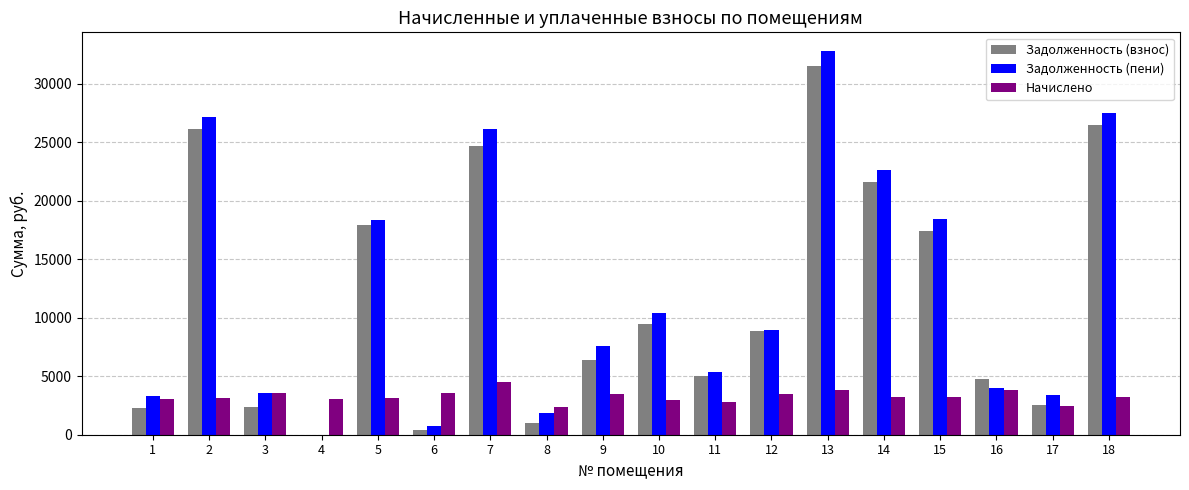

Is the value of Начислено at 6 greater than the value of Задолженность (пени) at 9?

No